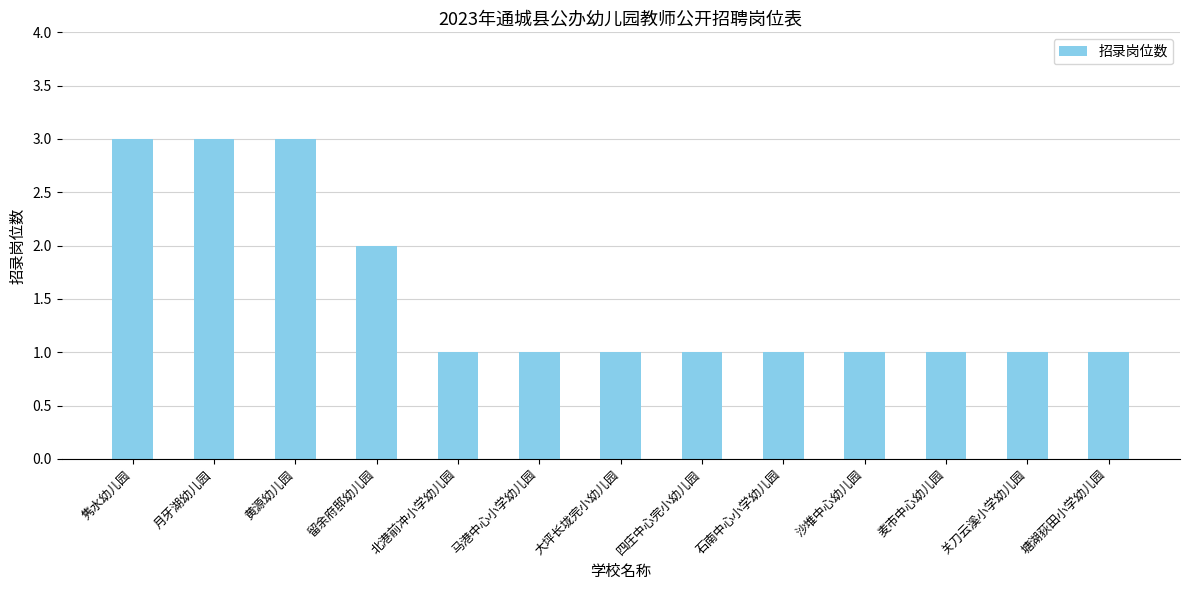

Reading right to left, list all the values displayed in this chart.

1	1	1	1	1	1	1	1	1	2	3	3	3